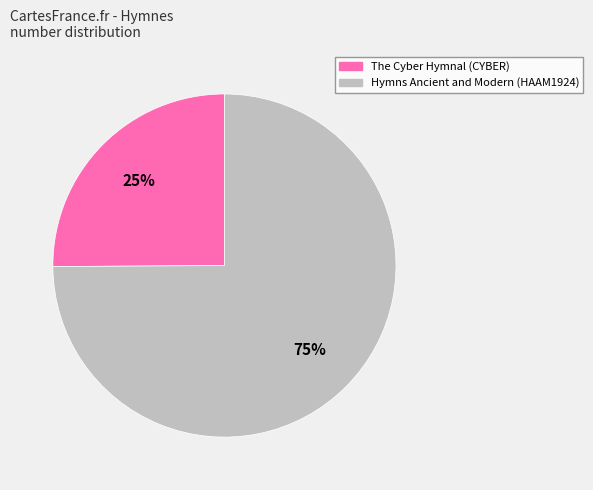

Is there a majority slice in this chart?

Yes